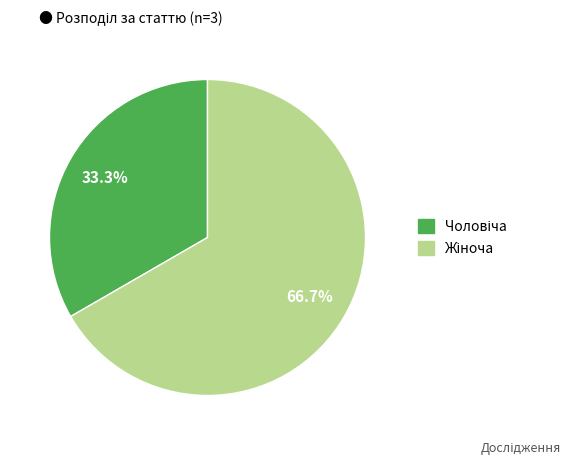

Is there any slice that represents more than half of the pie?

Yes